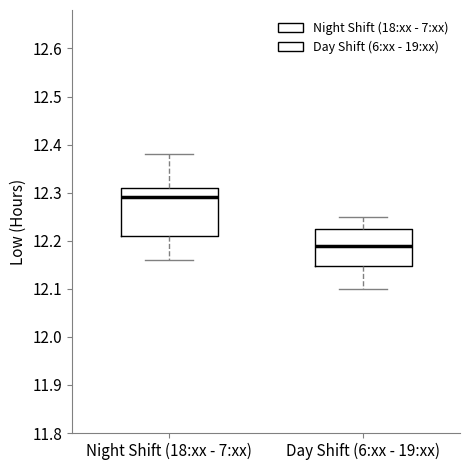

Reading left to right, transcribe this box plot: for each box, give where its median line is, the range the box spans, and where its two whiskers end, as read against the y-axis. The values are not printed on the chart, so give them approximately, as read against the axis.

Night Shift (18:xx - 7:xx): median 12.29, box 12.21 to 12.31, whiskers 12.16 to 12.38
Day Shift (6:xx - 19:xx): median 12.19, box 12.15 to 12.23, whiskers 12.10 to 12.25